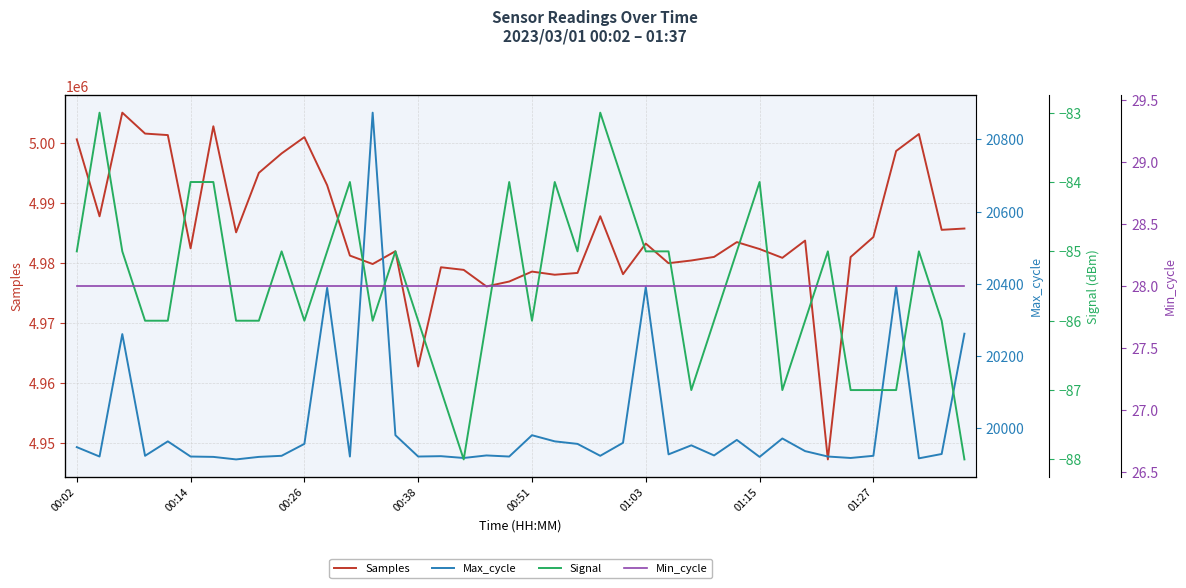

The value of Samples at 00:38 is 7951437. True or false?

False